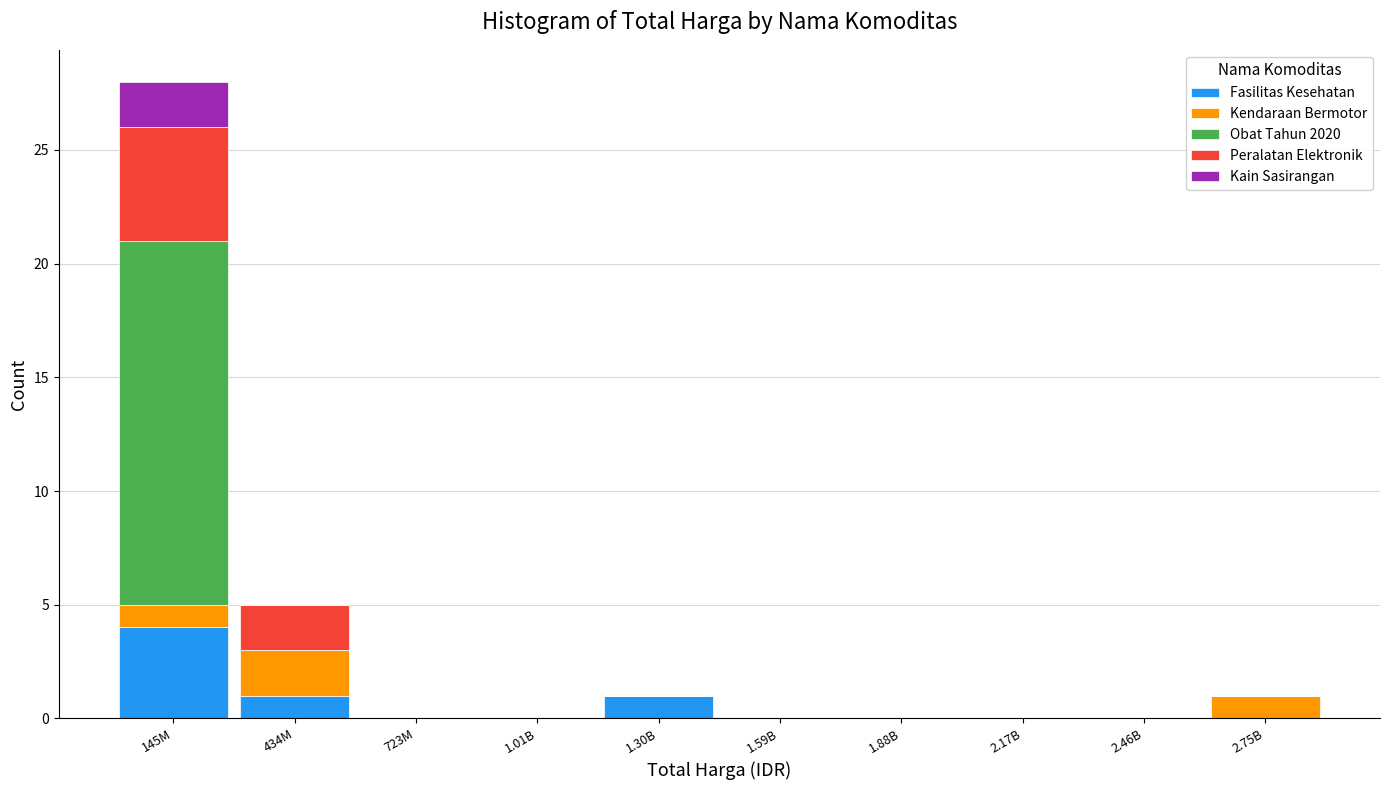

What is the sum of all Fasilitas Kesehatan values?

6